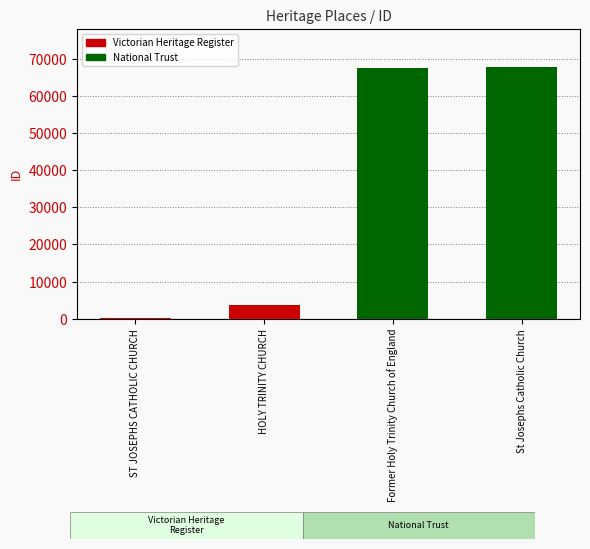

Read the value at Former Holy Trinity Church of England, to the nearest 50.

67500